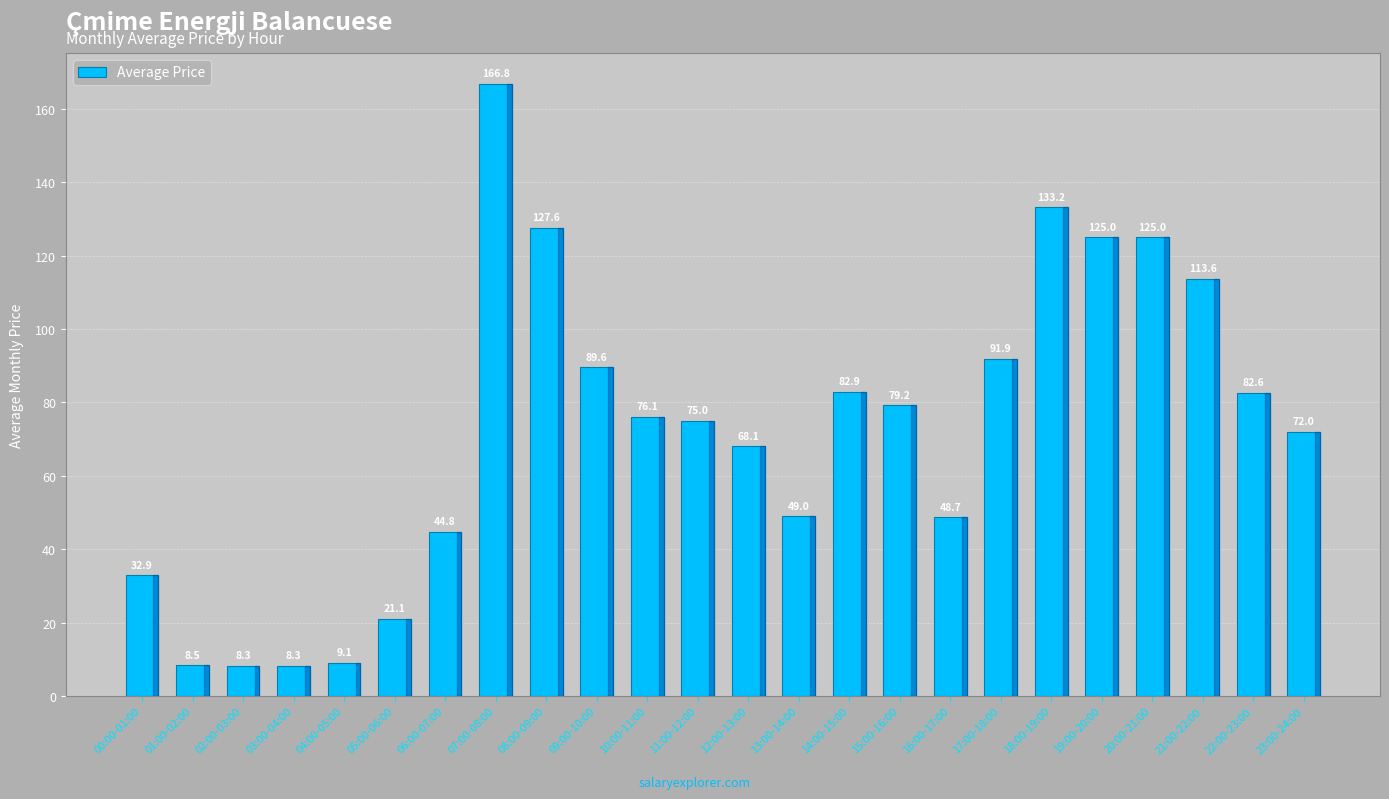

Where does the data first go above 76?

07:00-08:00